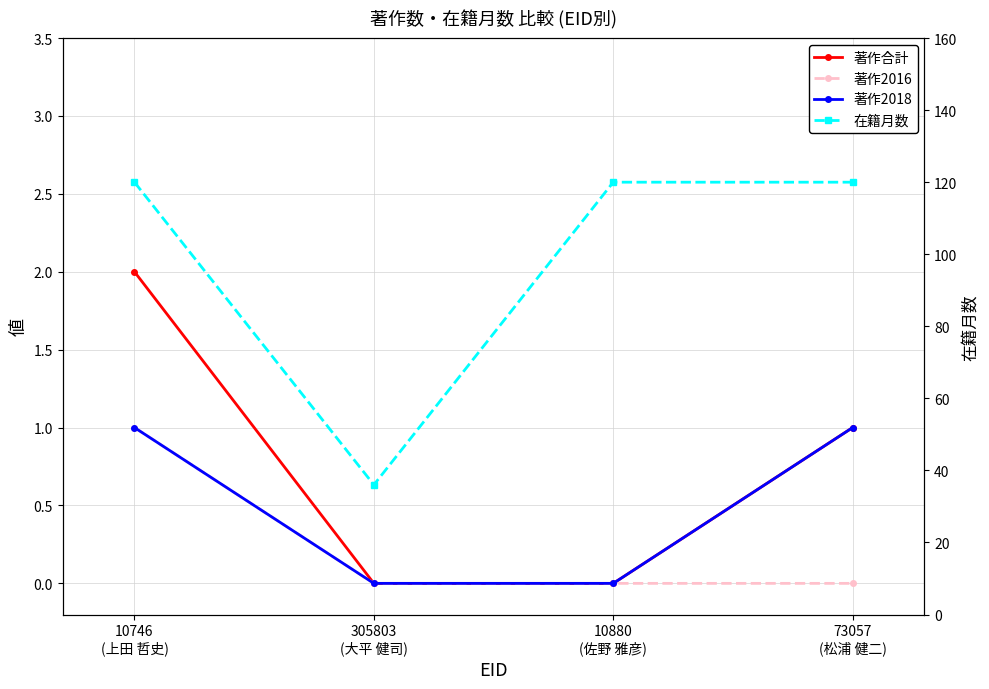

How many positive values does the 著作合計 series have?

2